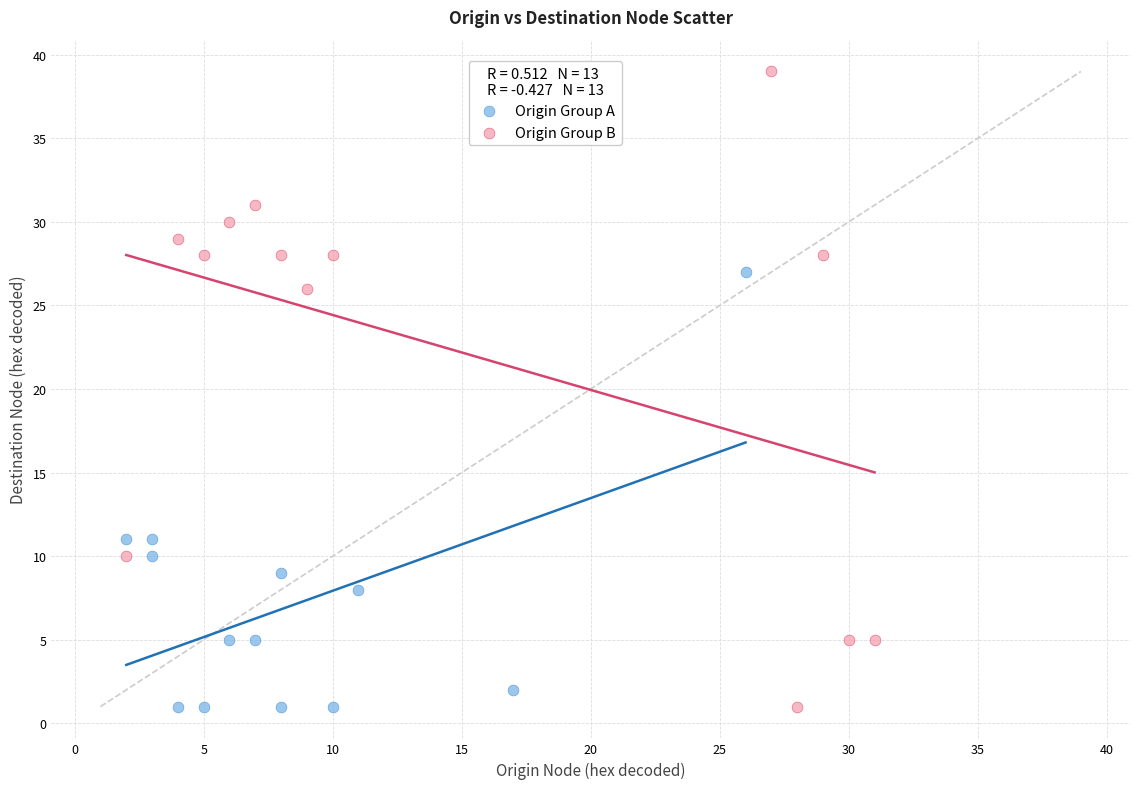

Which series contains the highest Y value?

Origin Group B